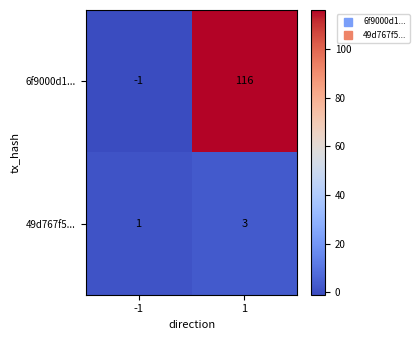

What is the greatest value displayed?

116